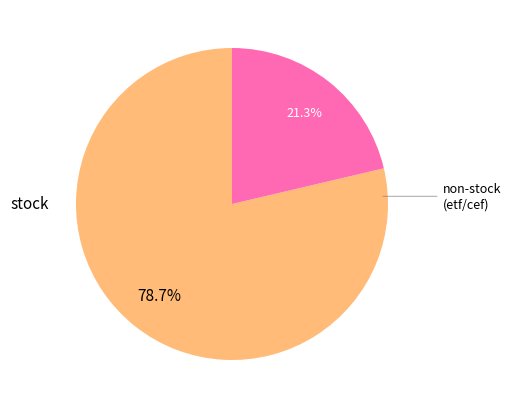

Is there any slice that represents more than half of the pie?

Yes